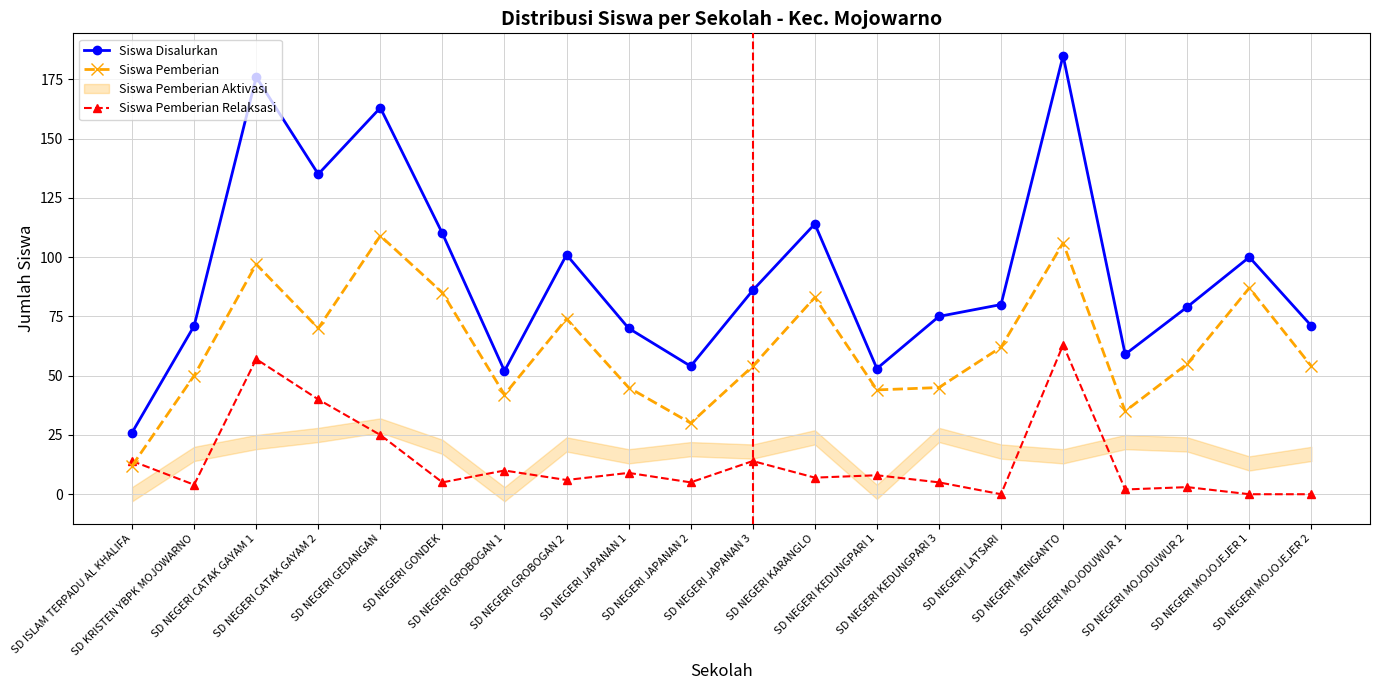

What is the difference between the second highest and second lowest values in the Siswa Disalurkan series?

124